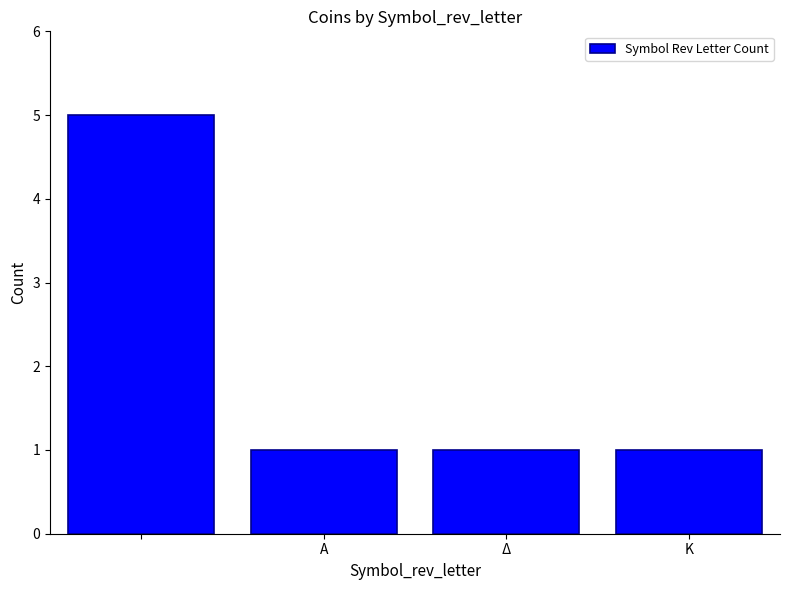

What is the value of the 3rd bar from the left?

1